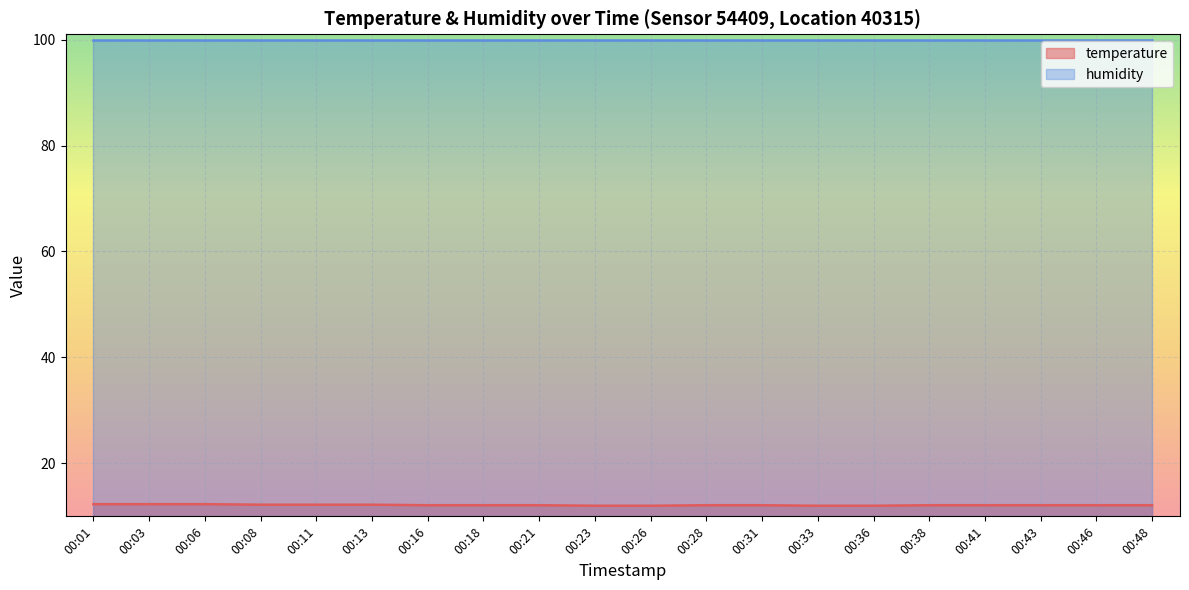

How many lines are shown in the chart?

2